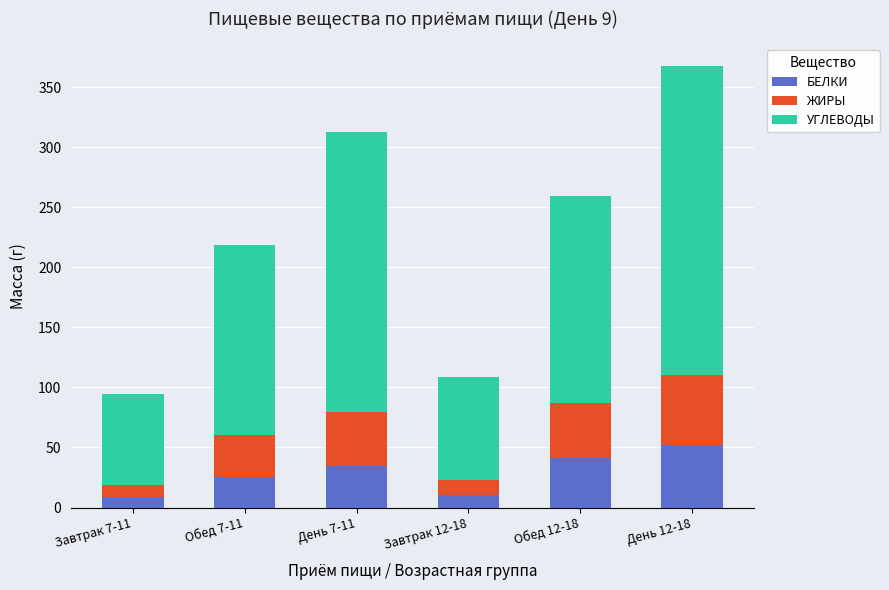

What is the difference between the maximum and minimum values in the БЕЛКИ series?

43.3